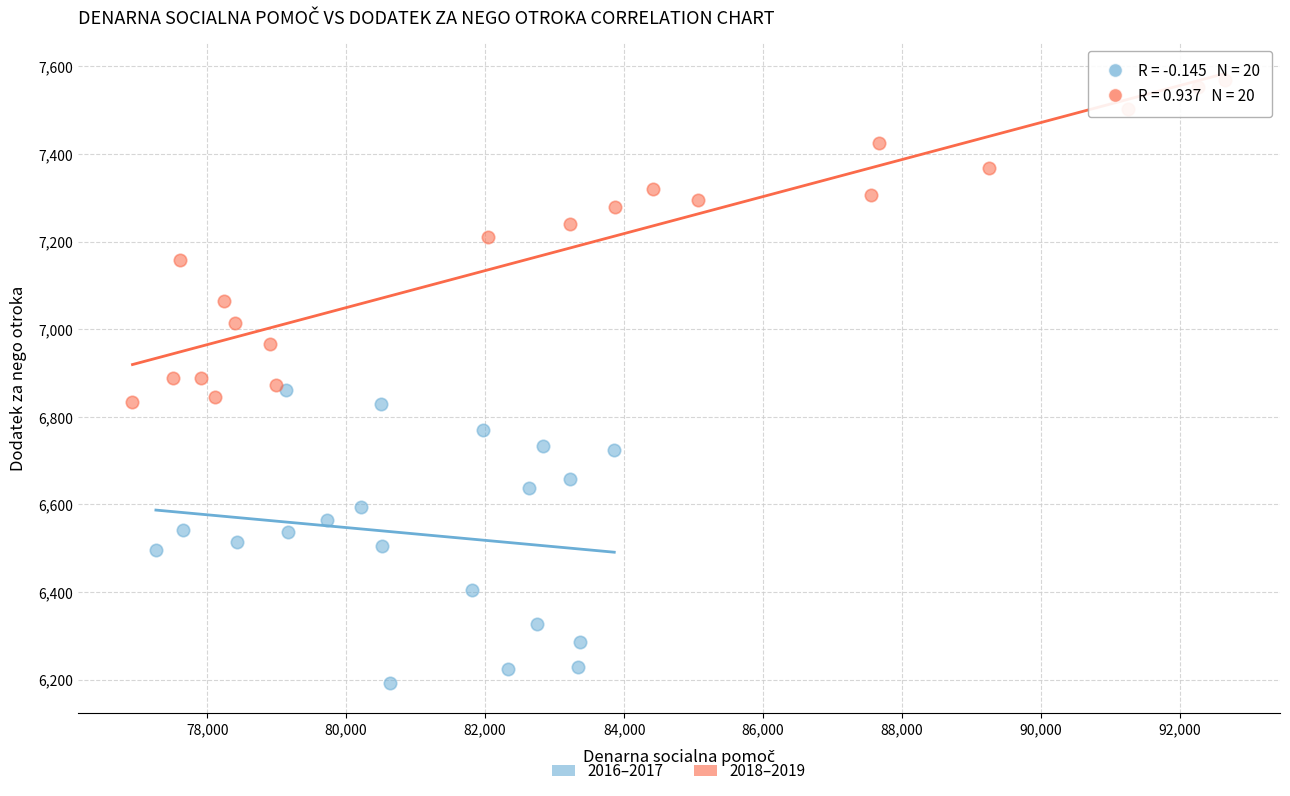

Which series has the largest Y range (max minus min)?

2018–2019